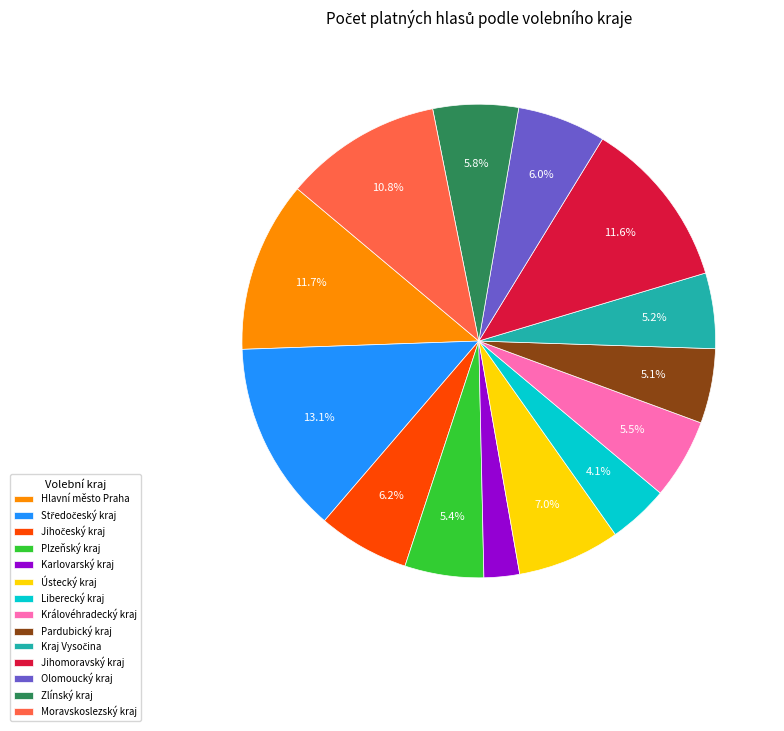

Do Moravskoslezský kraj and Zlínský kraj together represent more than half of the pie?

No